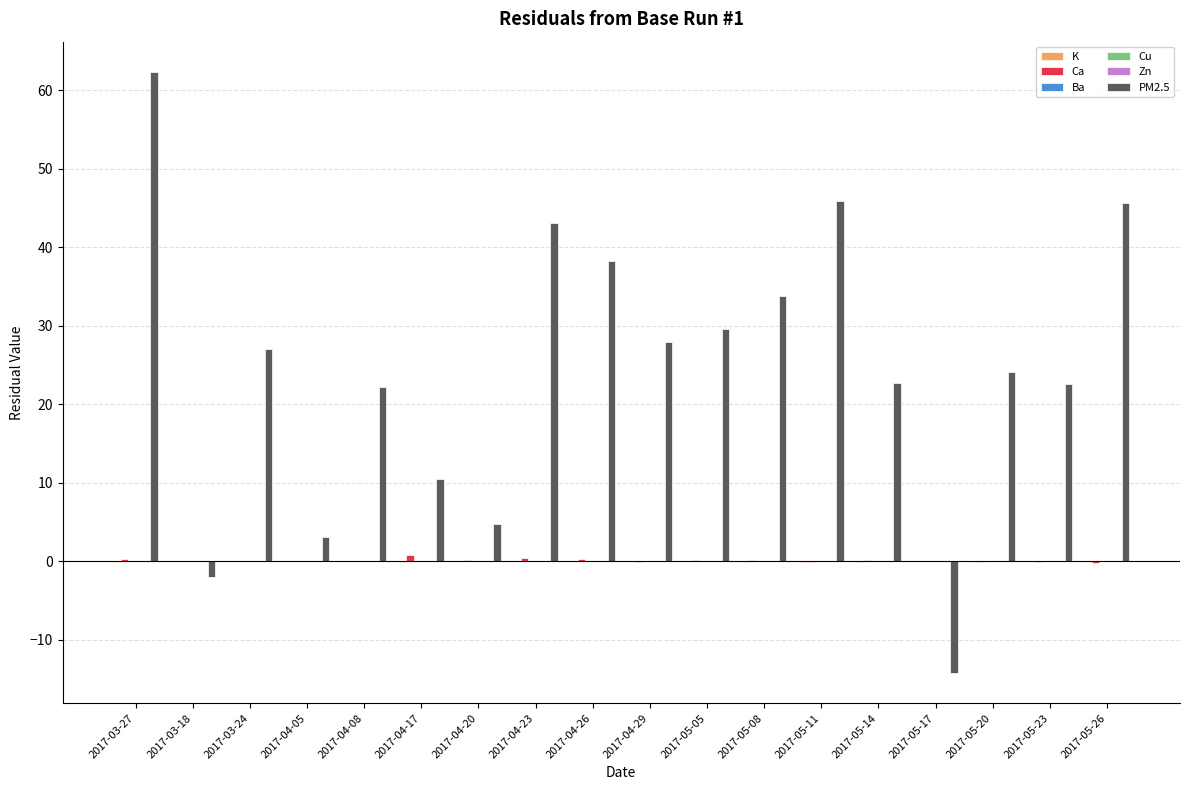

The value of PM2.5 at 2017-05-14 is 22.7. True or false?

True